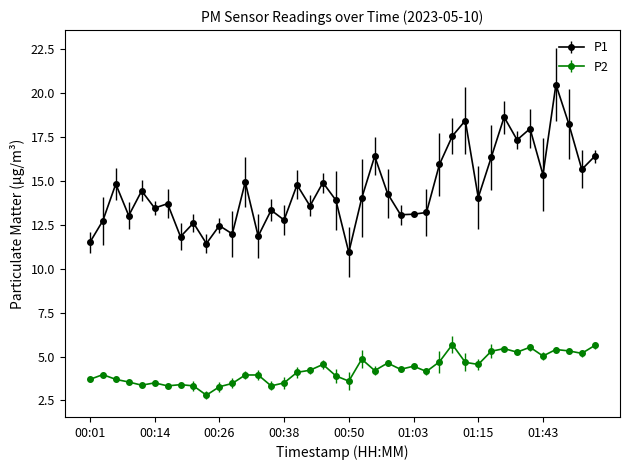

What is the difference between the second highest and minimum values in the P2 series?

2.8